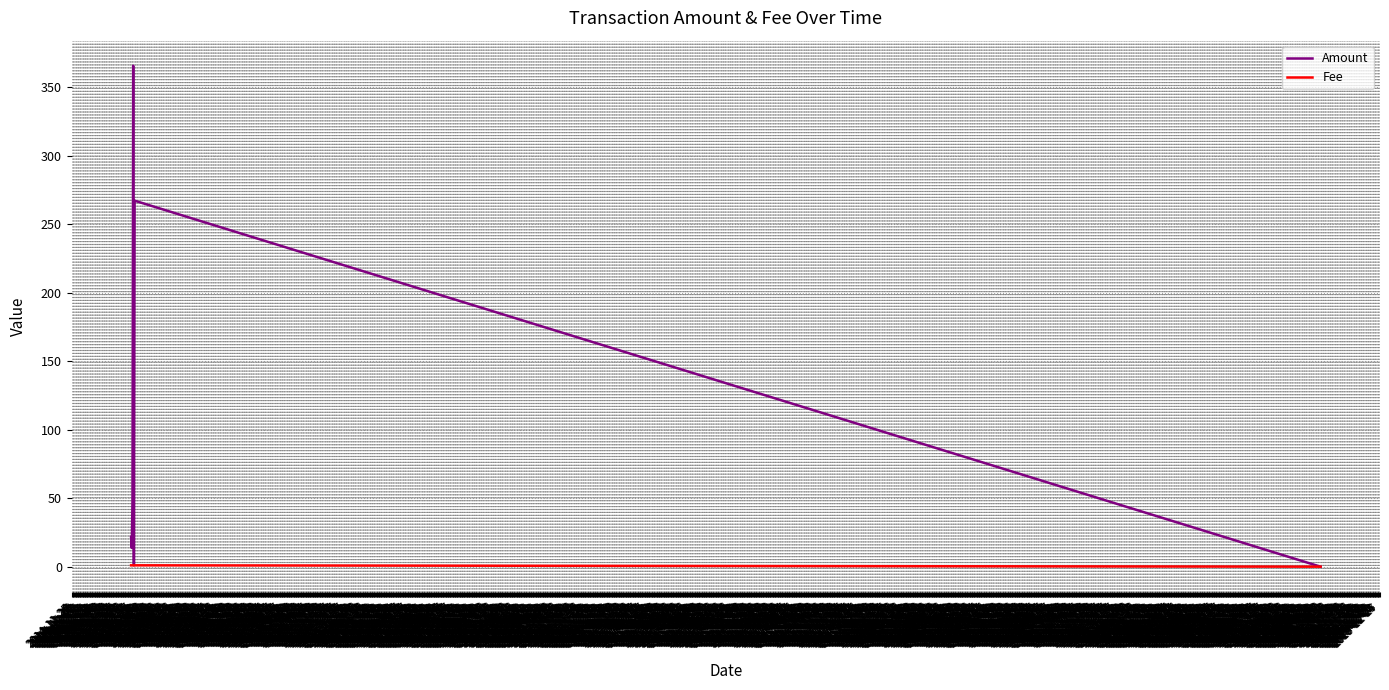

Which series has the largest total across all categories?

Amount